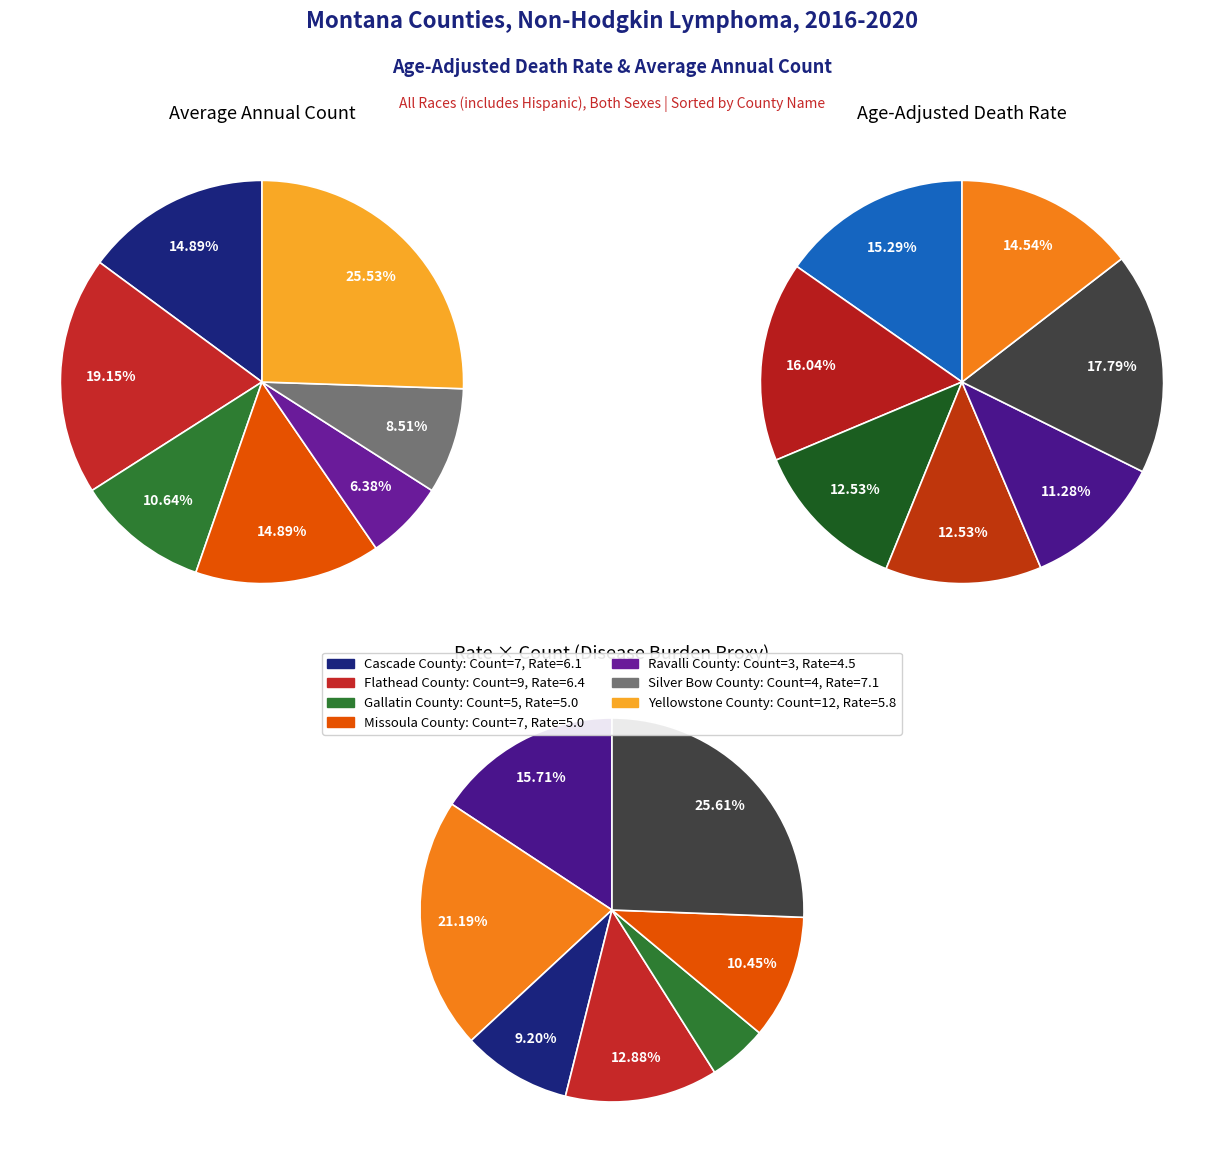

Do Cascade County and Gallatin County together represent more than half of the pie?

No